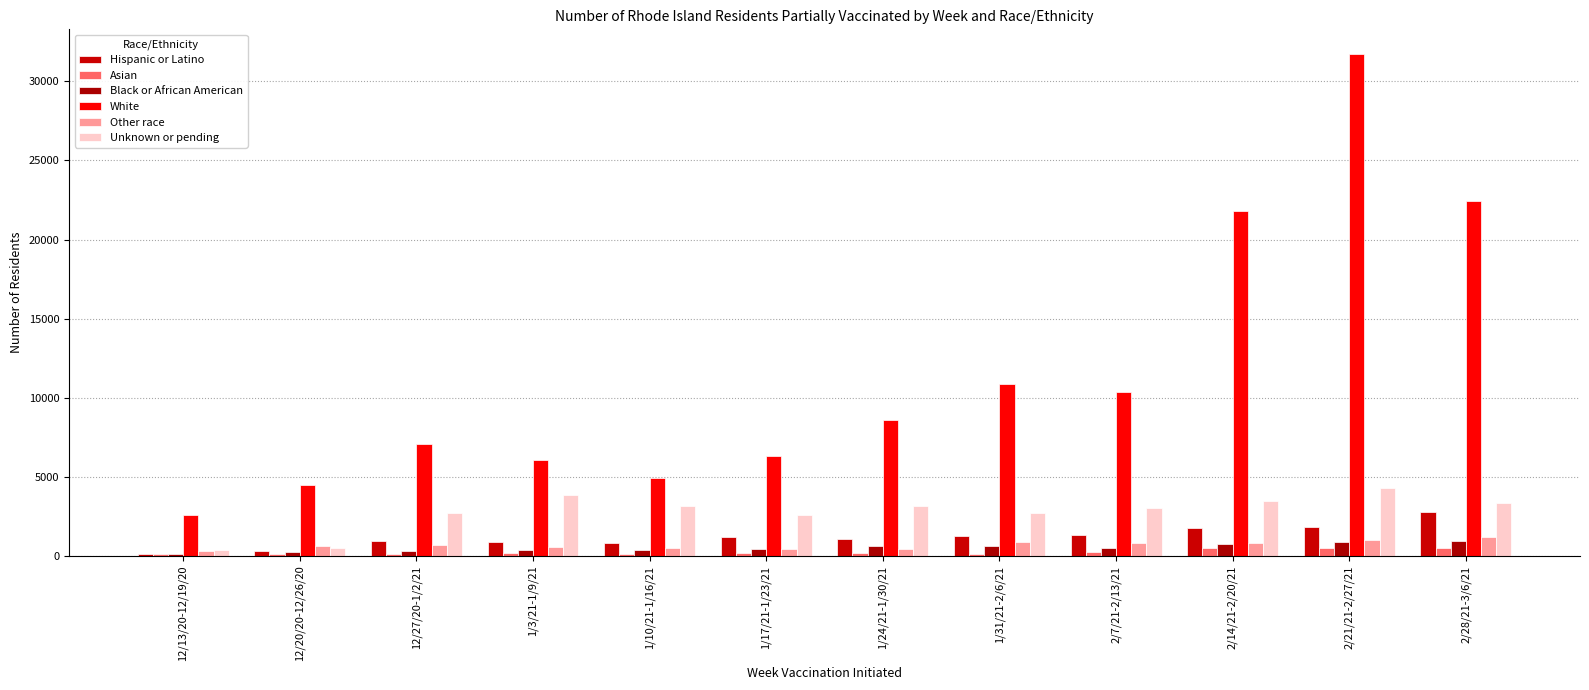

Between 1/10/21-1/16/21 and 2/14/21-2/20/21, which is larger?

2/14/21-2/20/21